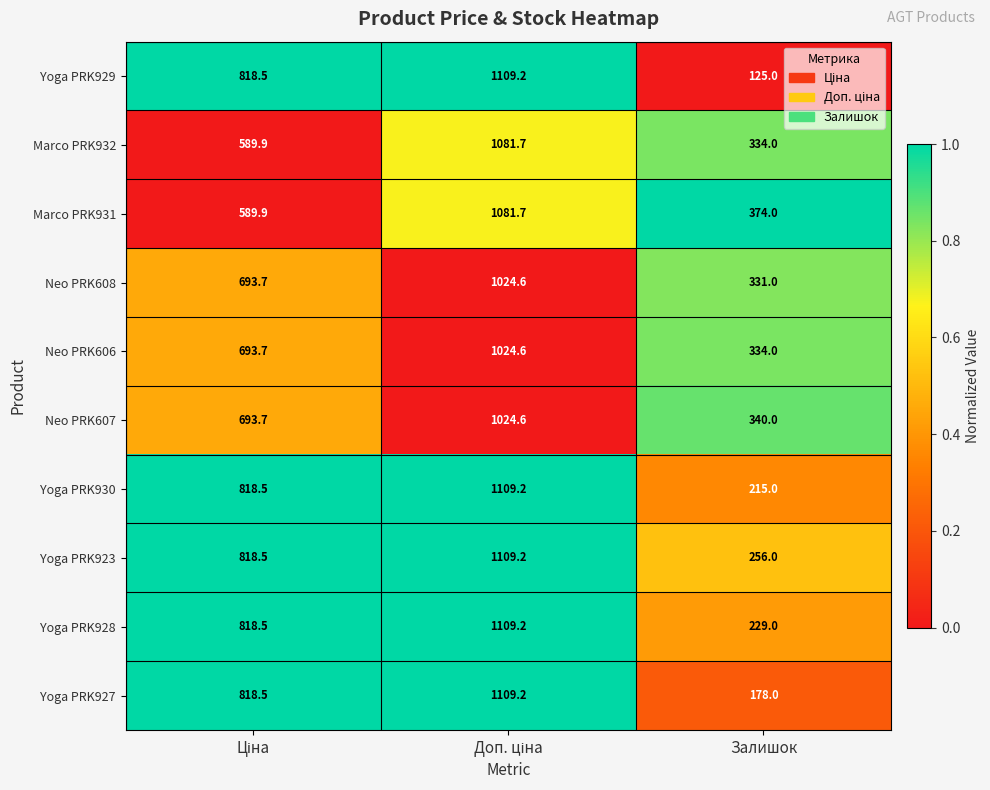

Is it true that Yoga PRK929 equals 196.3 at Залишок?

False